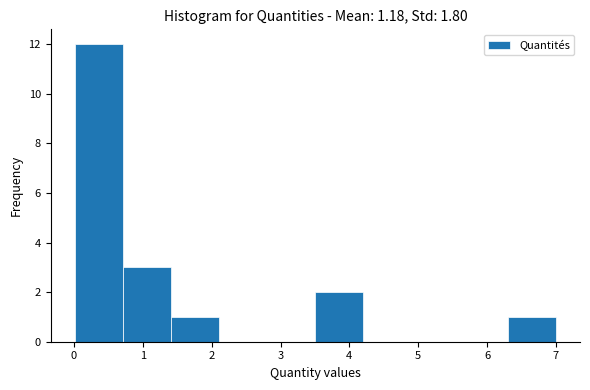

Over which range of the x-axis is the bar tallest?

0.0 to 0.7